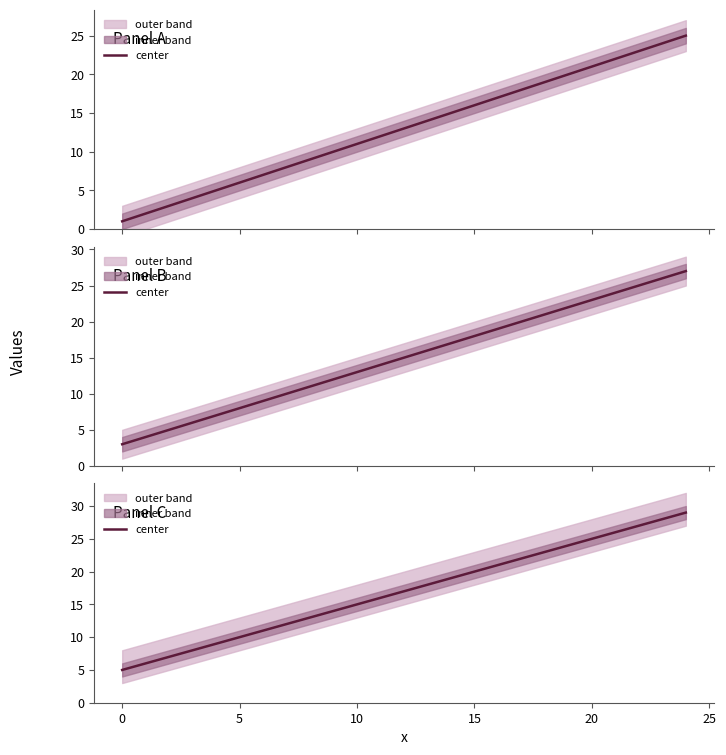

How many values are below 17?

12